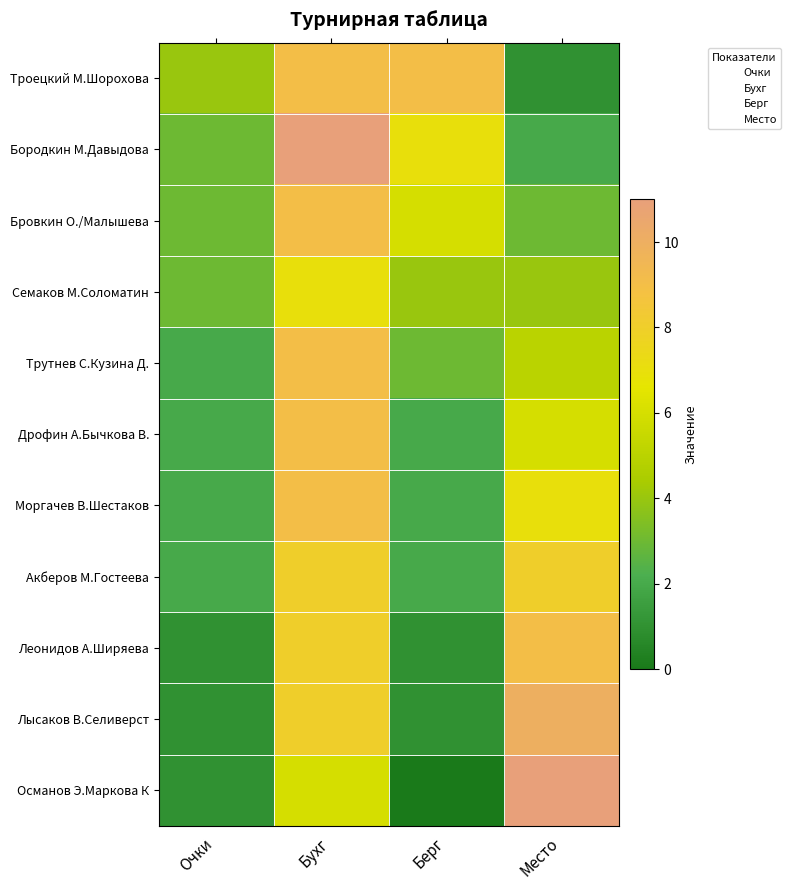

At which category is the sum across all series the highest?

Бухг